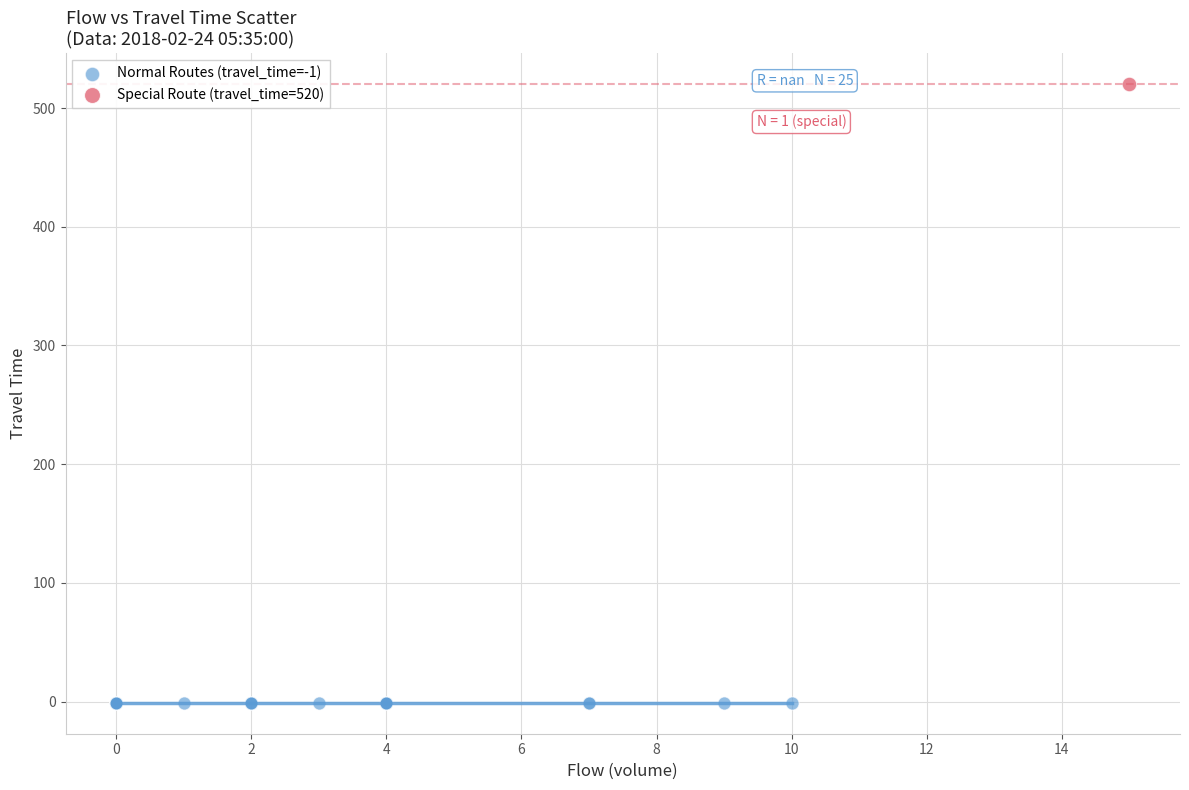

Which series contains the lowest Y value?

Normal Routes (travel_time=-1)